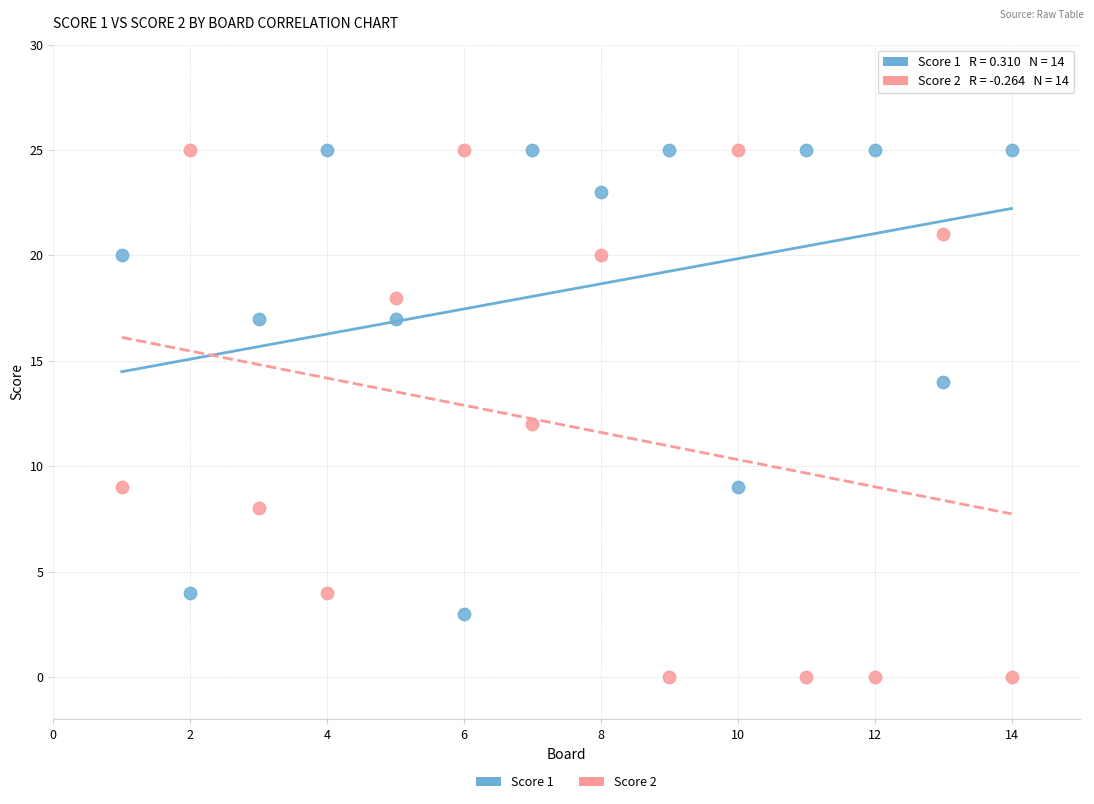

What is the X range (max minus min) for the scatter plot?

13